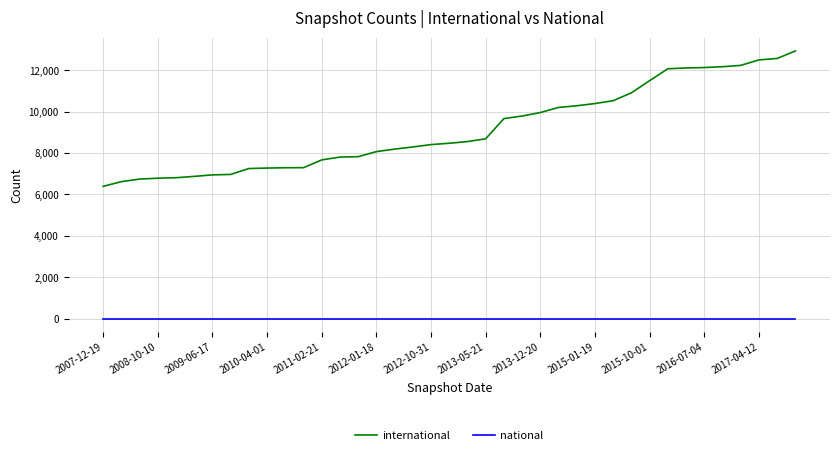

True or false: international and national cross at least once.

False